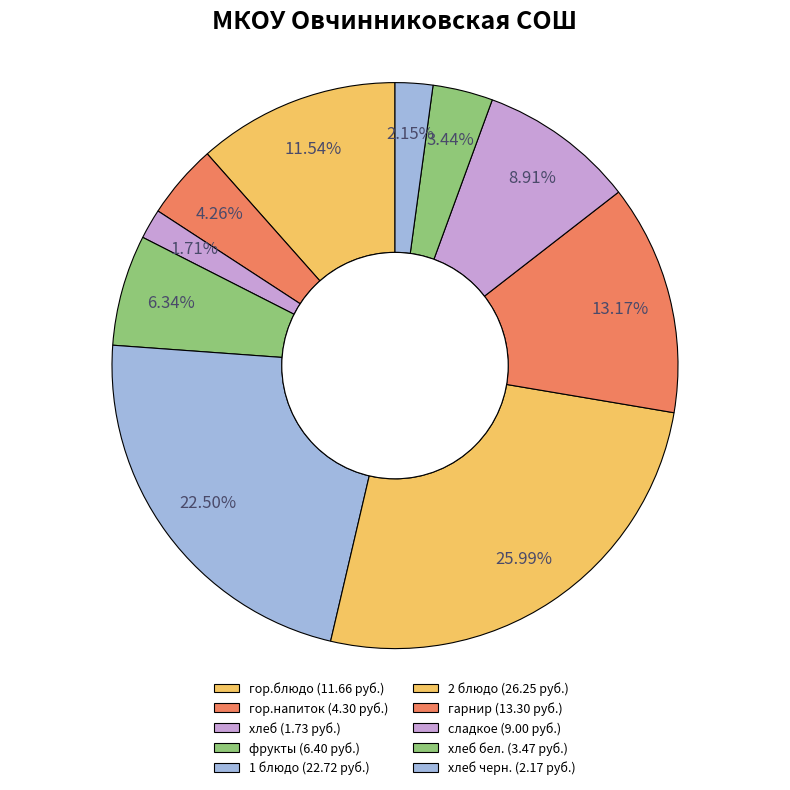

How many segments does this pie chart have?

10